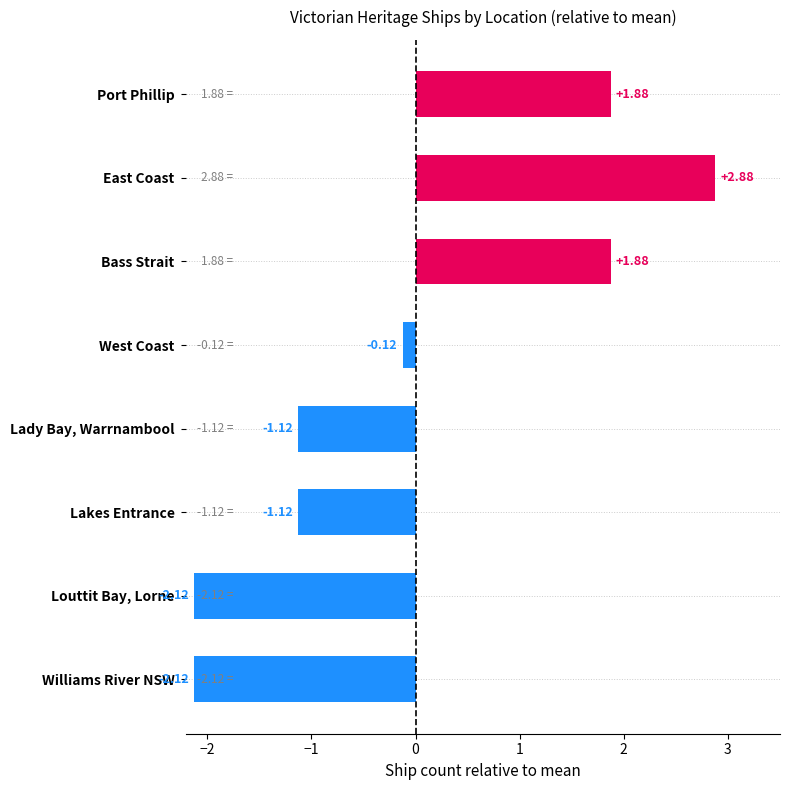

What is the difference between the maximum and minimum values?

5.0